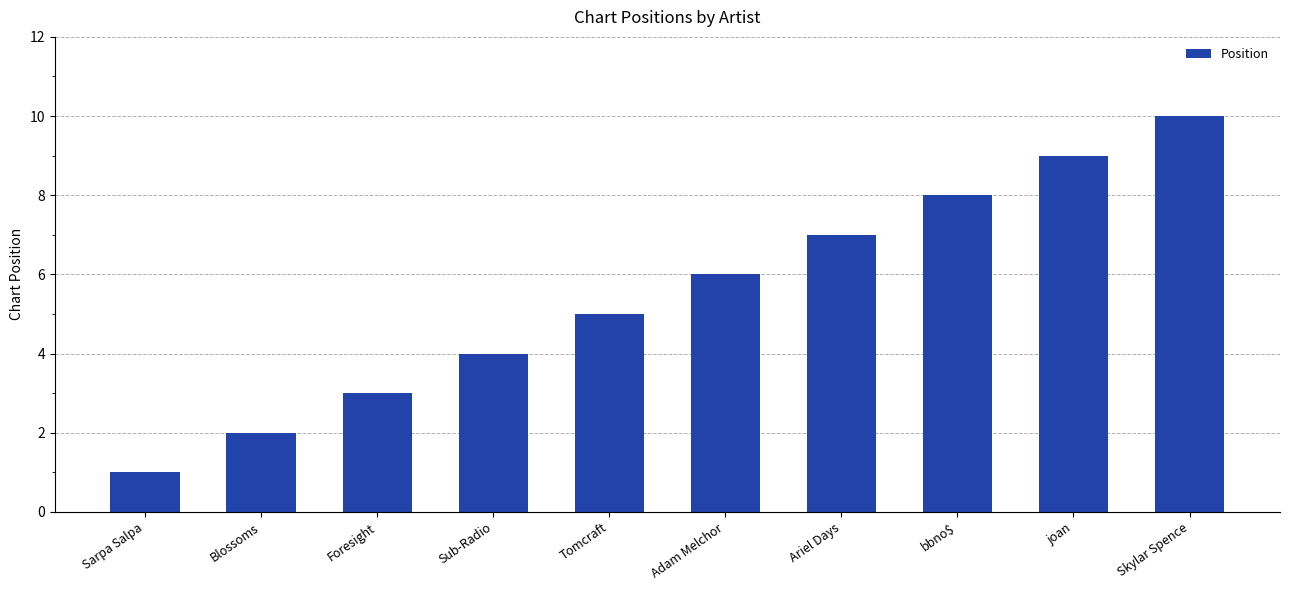

What is the greatest value displayed?

10